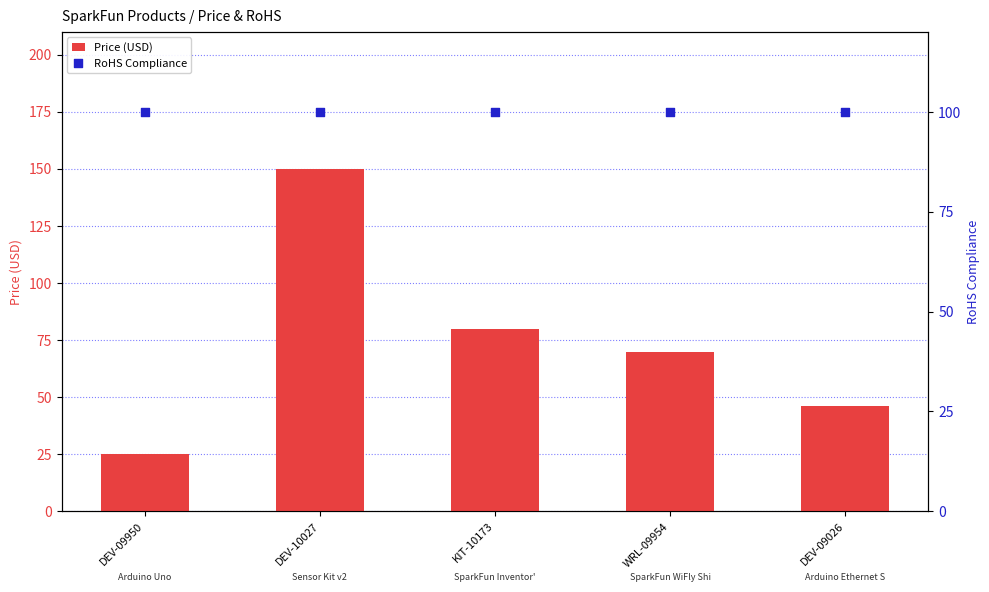

Which series reaches the minimum Y coordinate?

Price (USD)